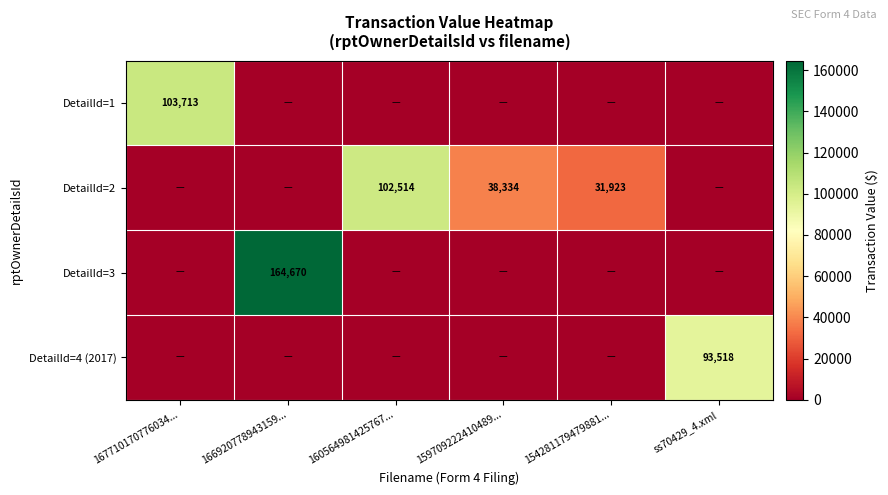

What is the sum of all DetailId=3 values?

164670